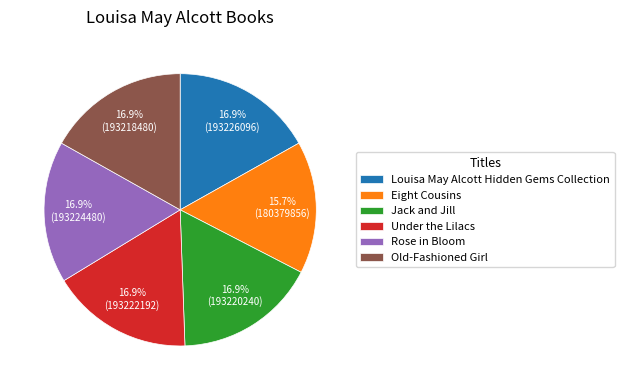

Is there any slice that represents more than half of the pie?

No